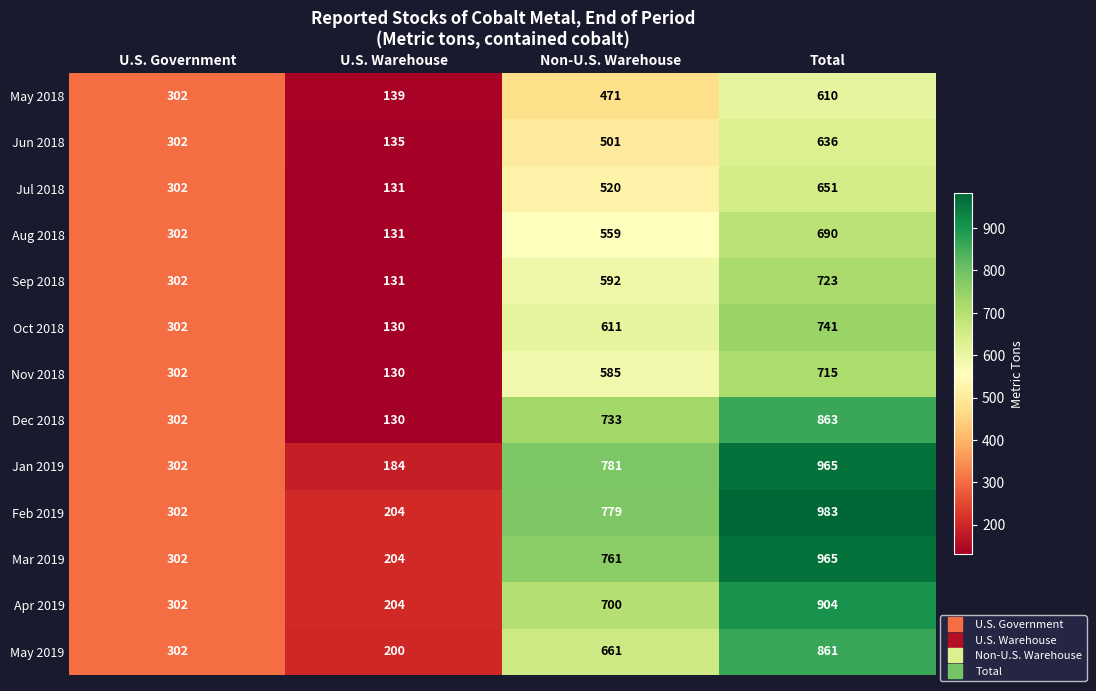

Rank the categories by Apr 2019 value from highest to lowest.

Total, Non-U.S. Warehouse, U.S. Government, U.S. Warehouse